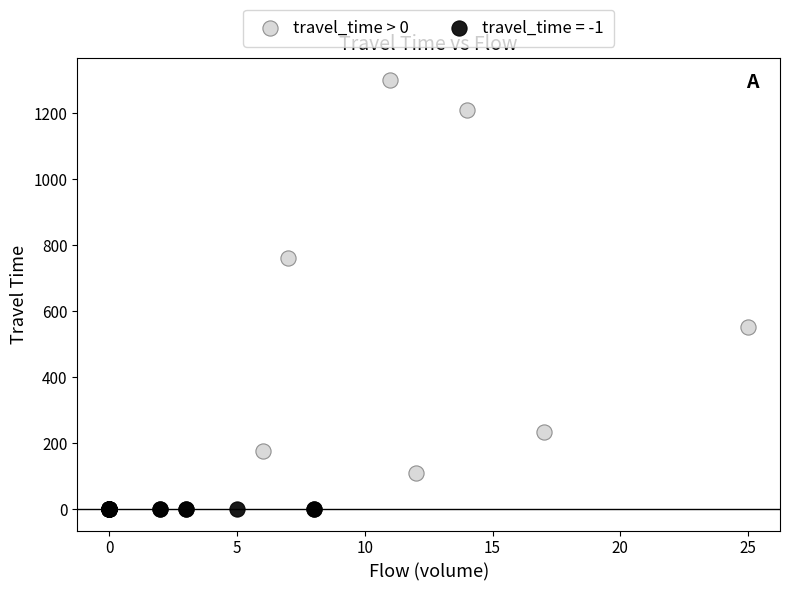

Which series reaches the maximum Y coordinate?

travel_time > 0